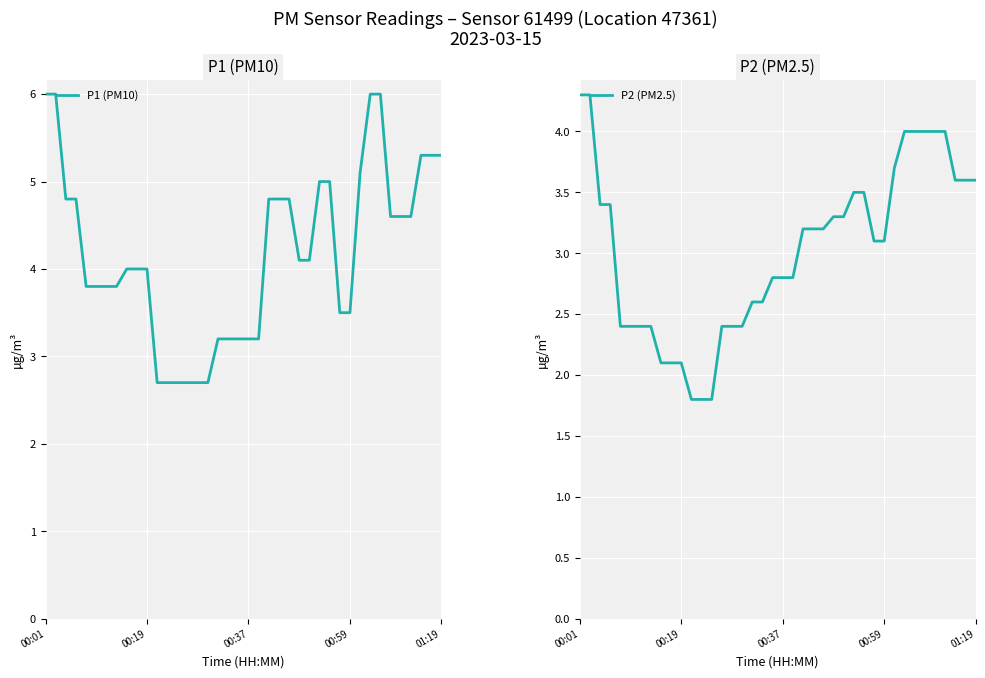

True or false: P2 (PM2.5) and P1 (PM10) cross at least once.

False